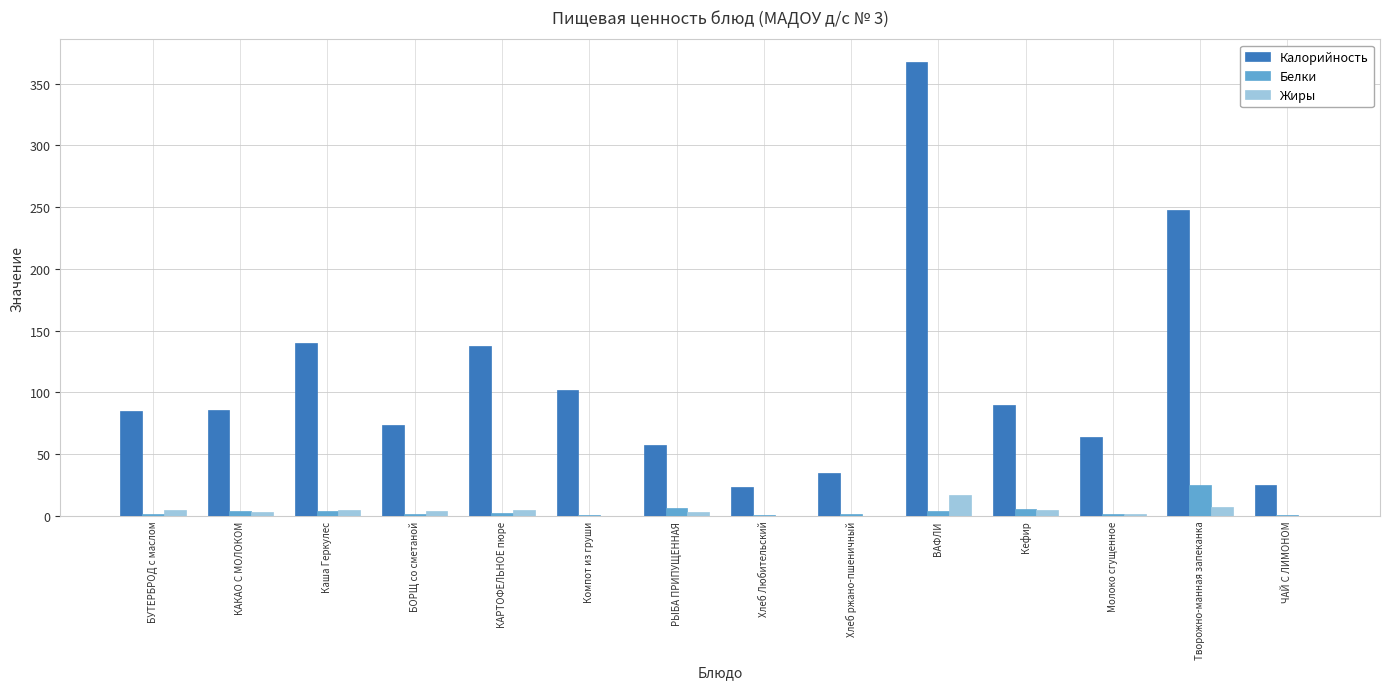

Are the bars horizontal?

No